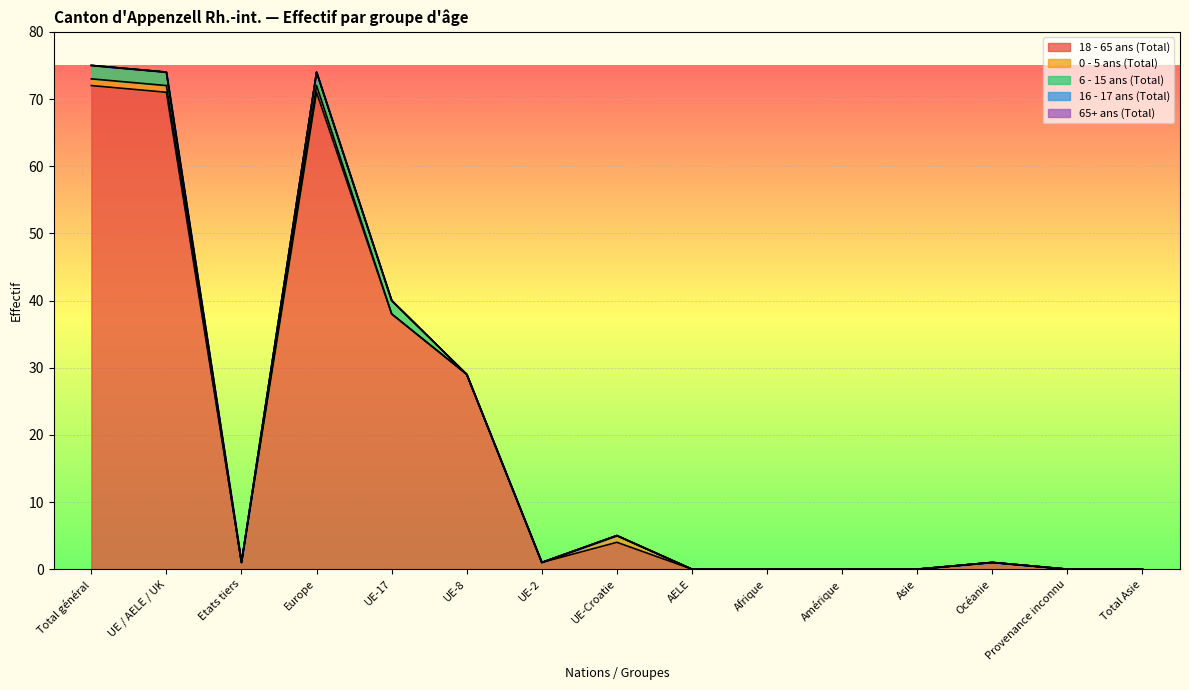

Reading left to right, list all the values displayed in this chart.

18 - 65 ans (Total): Total général=72	UE / AELE / UK=71	Etats tiers=1	Europe=71	UE-17=38	UE-8=29	UE-2=1	UE-Croatie=4	AELE=0	Afrique=0	Amérique=0	Asie=0	Océanie=1	Provenance inconnu=0	Total Asie=0
0 - 5 ans (Total): Total général=1	UE / AELE / UK=1	Etats tiers=0	Europe=1	UE-17=0	UE-8=0	UE-2=0	UE-Croatie=1	AELE=0	Afrique=0	Amérique=0	Asie=0	Océanie=0	Provenance inconnu=0	Total Asie=0
6 - 15 ans (Total): Total général=2	UE / AELE / UK=2	Etats tiers=0	Europe=2	UE-17=2	UE-8=0	UE-2=0	UE-Croatie=0	AELE=0	Afrique=0	Amérique=0	Asie=0	Océanie=0	Provenance inconnu=0	Total Asie=0
16 - 17 ans (Total): Total général=0	UE / AELE / UK=0	Etats tiers=0	Europe=0	UE-17=0	UE-8=0	UE-2=0	UE-Croatie=0	AELE=0	Afrique=0	Amérique=0	Asie=0	Océanie=0	Provenance inconnu=0	Total Asie=0
65+ ans (Total): Total général=0	UE / AELE / UK=0	Etats tiers=0	Europe=0	UE-17=0	UE-8=0	UE-2=0	UE-Croatie=0	AELE=0	Afrique=0	Amérique=0	Asie=0	Océanie=0	Provenance inconnu=0	Total Asie=0